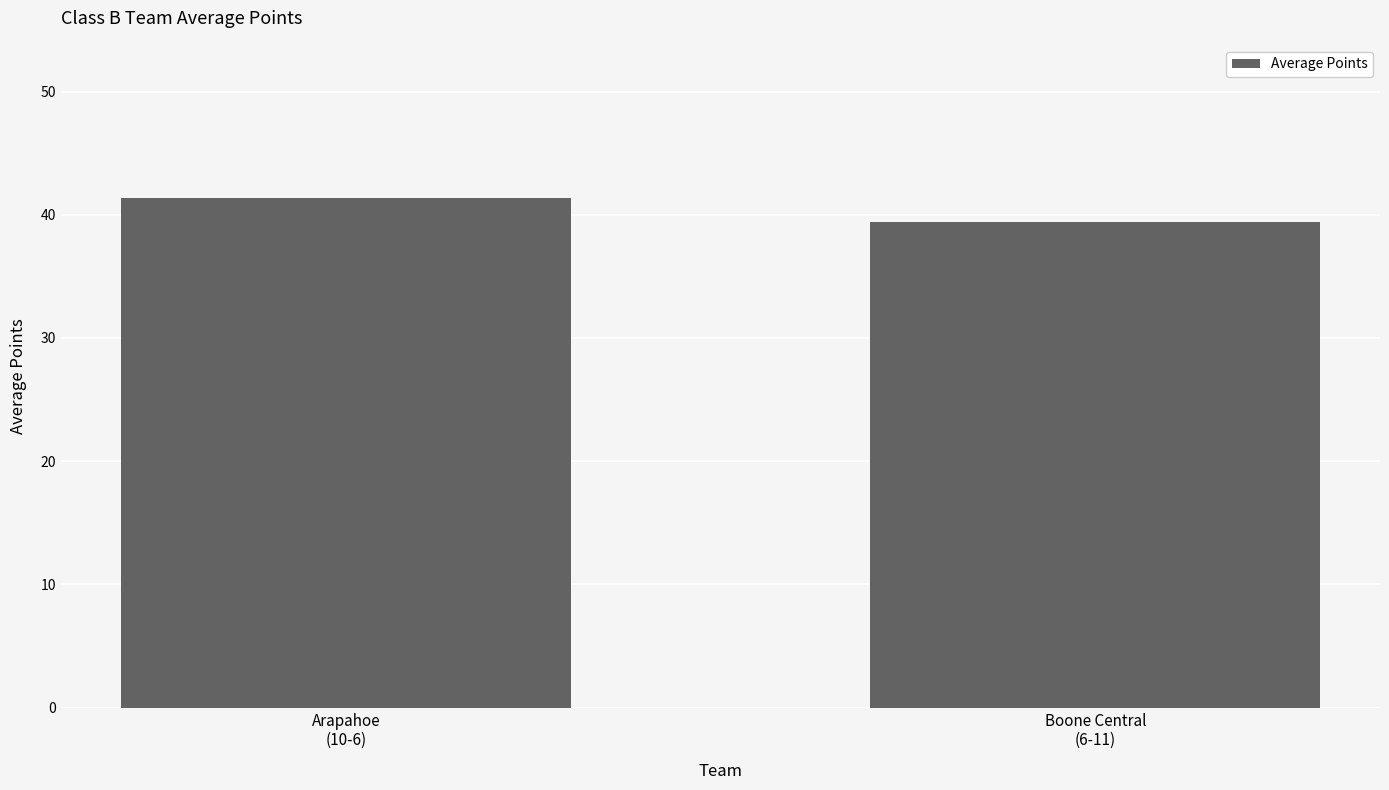

What is the ratio of the value at Boone Central
(6-11) to the value at Arapahoe
(10-6)?

1.0